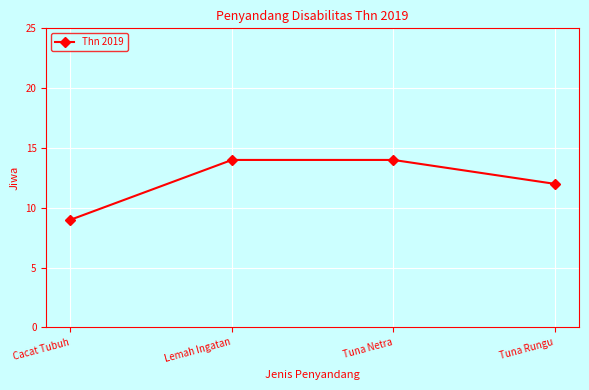

How many lines are shown in the chart?

1